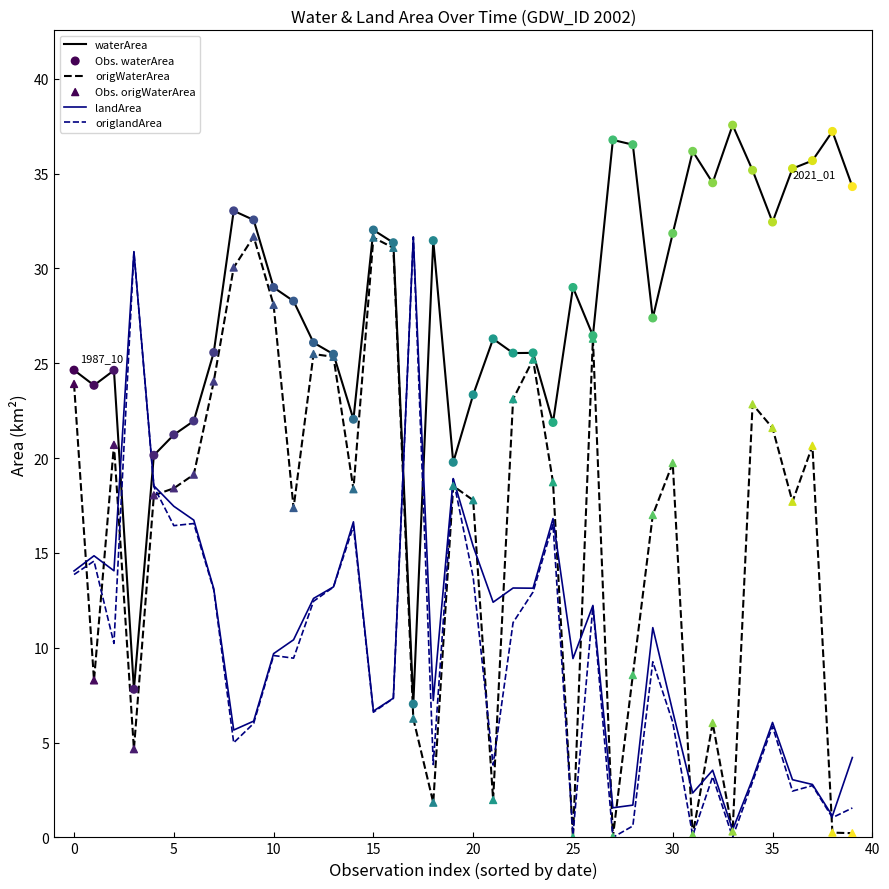

At how many categories does at least one series exceed 4?

40